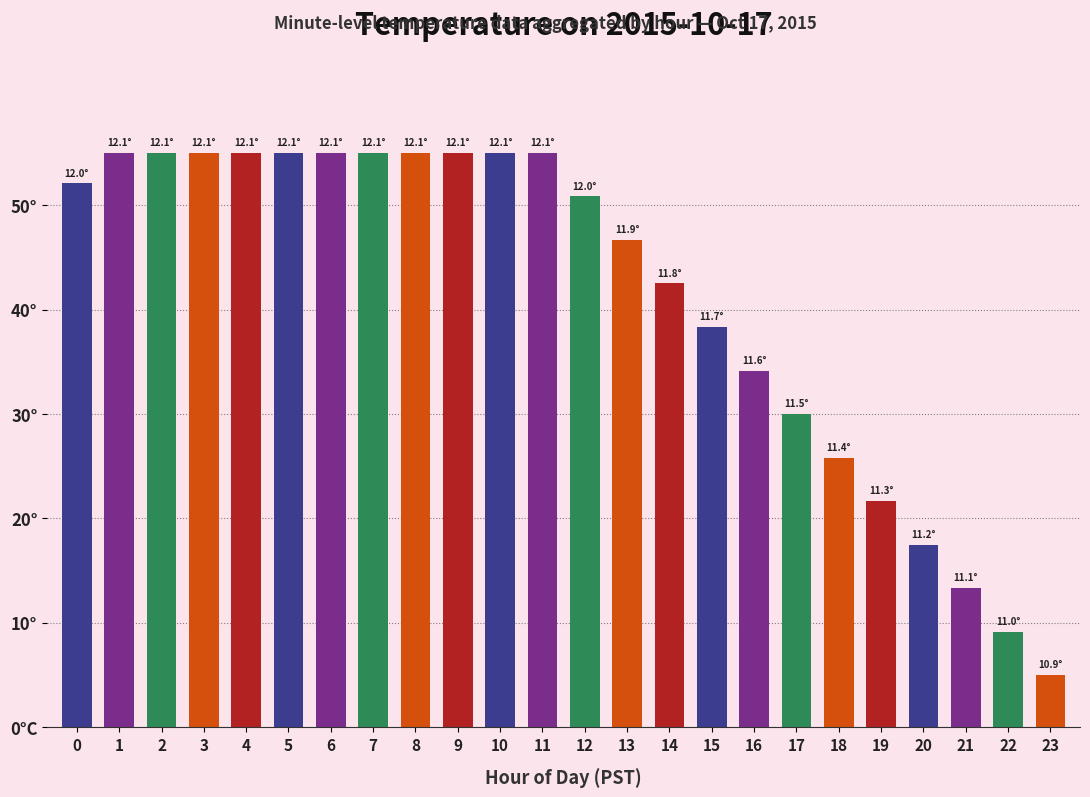

Does the chart contain stacked bars?

No